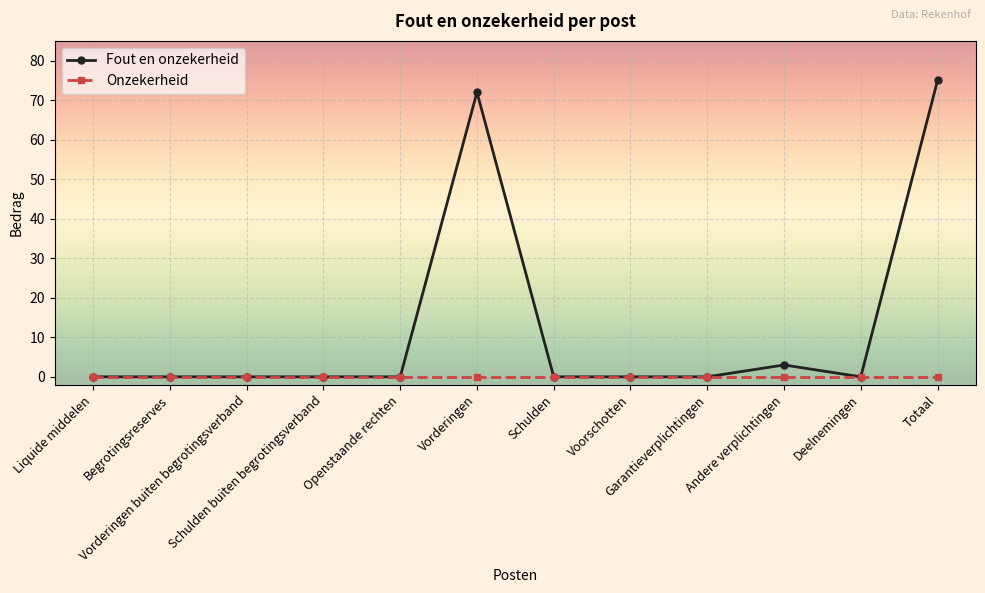

Which series has the largest total across all categories?

Fout en onzekerheid